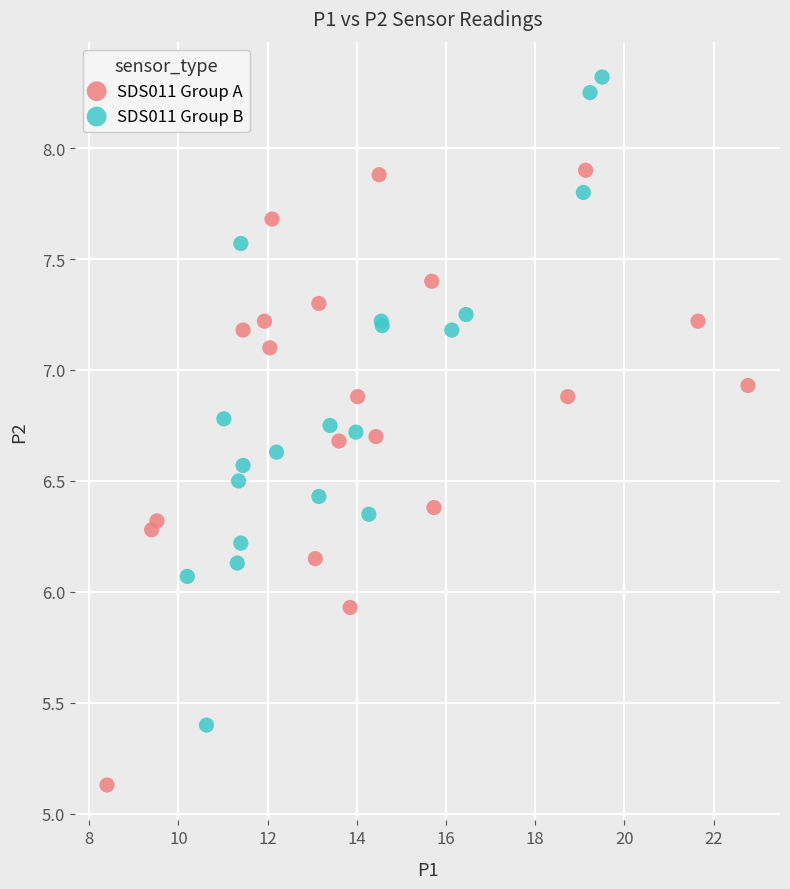

Which series contains the lowest Y value?

SDS011 Group A